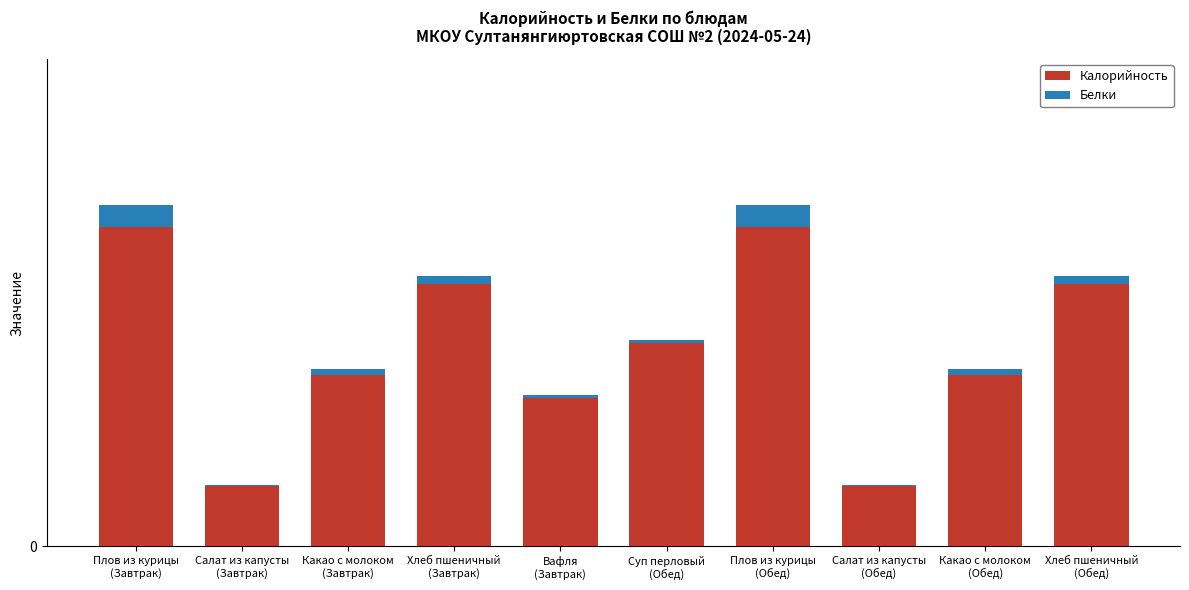

What are all the series names shown in the legend?

Калорийность, Белки